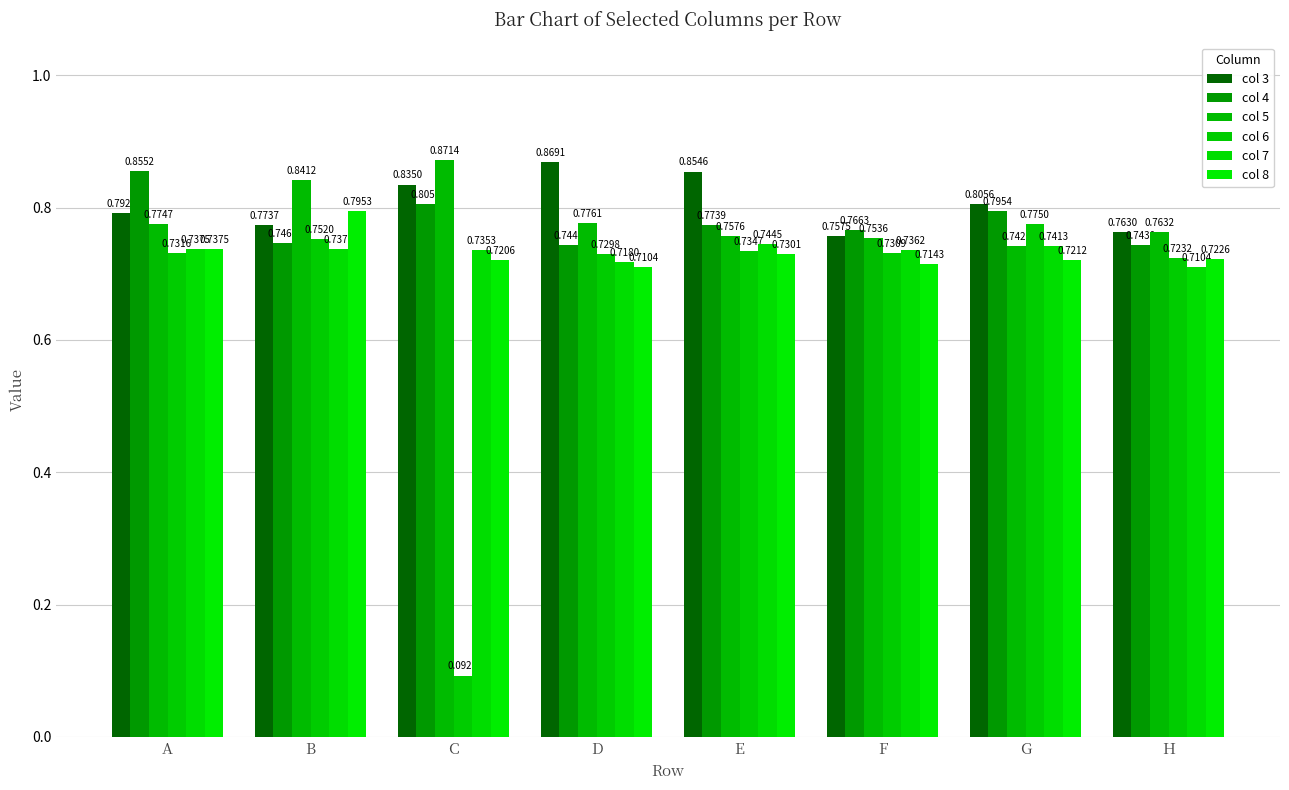

Does the chart contain any negative values?

No